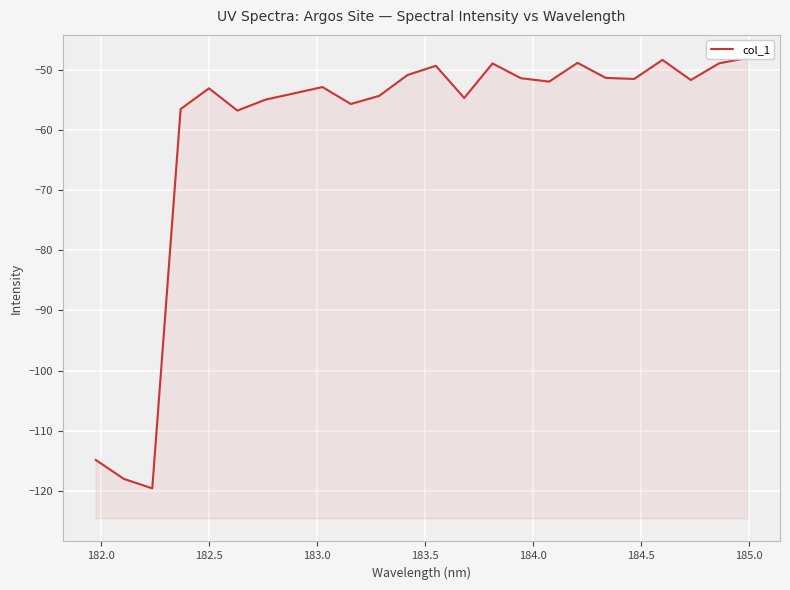

How many values are below -51?

17